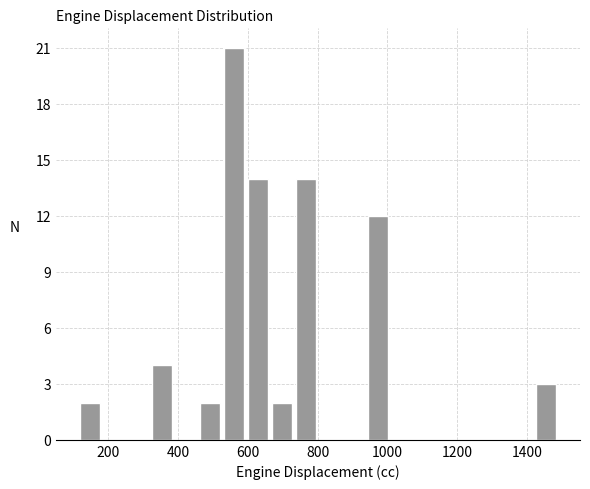

Read against the x-axis, roughly where is the centre of the tallest bar?

560